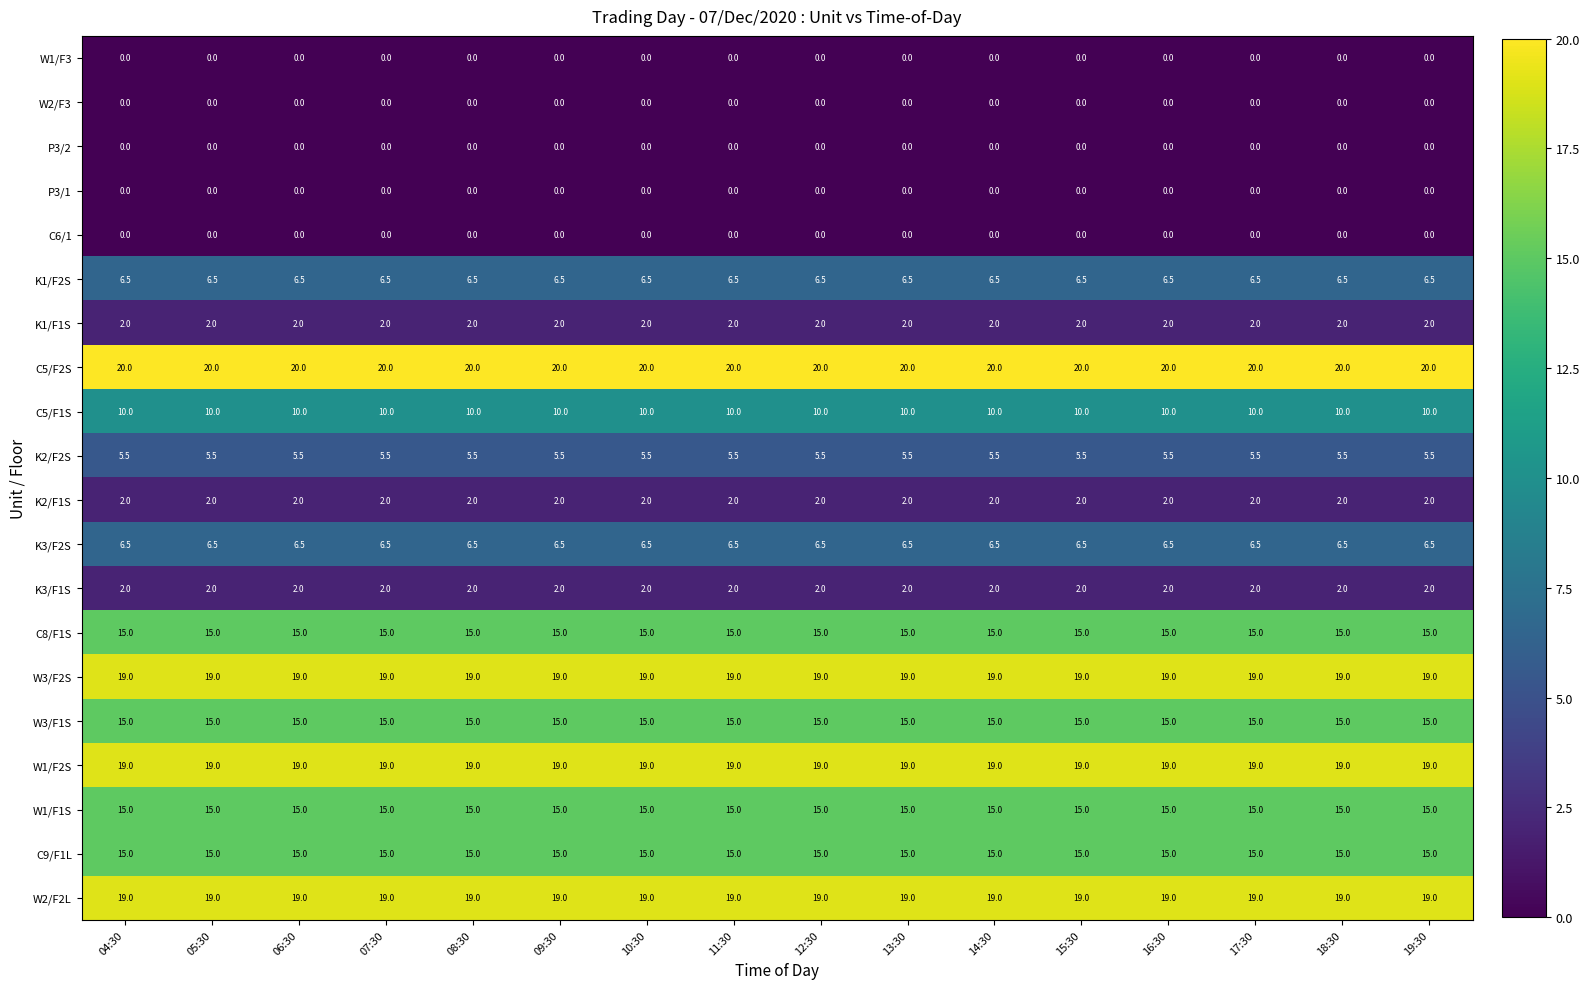

What is the minimum value for K2/F2S?

5.5